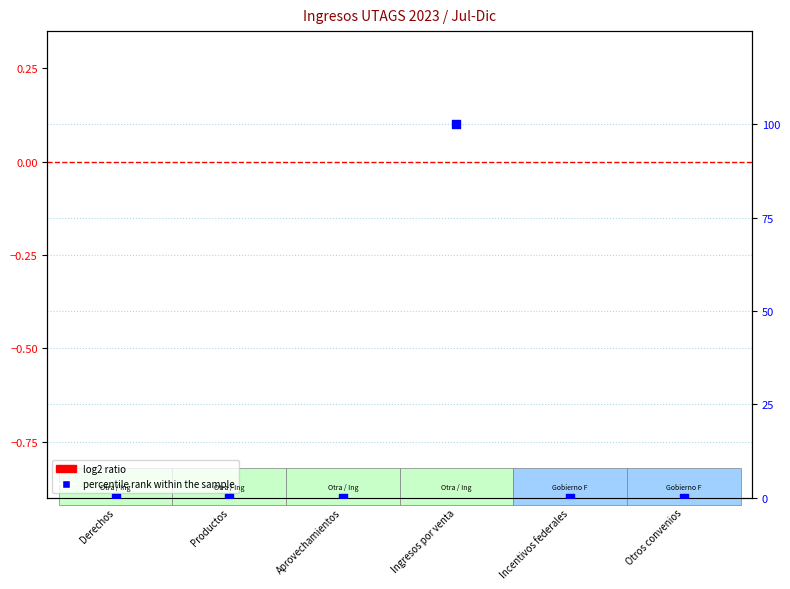

Which series contains the lowest Y value?

log2 ratio